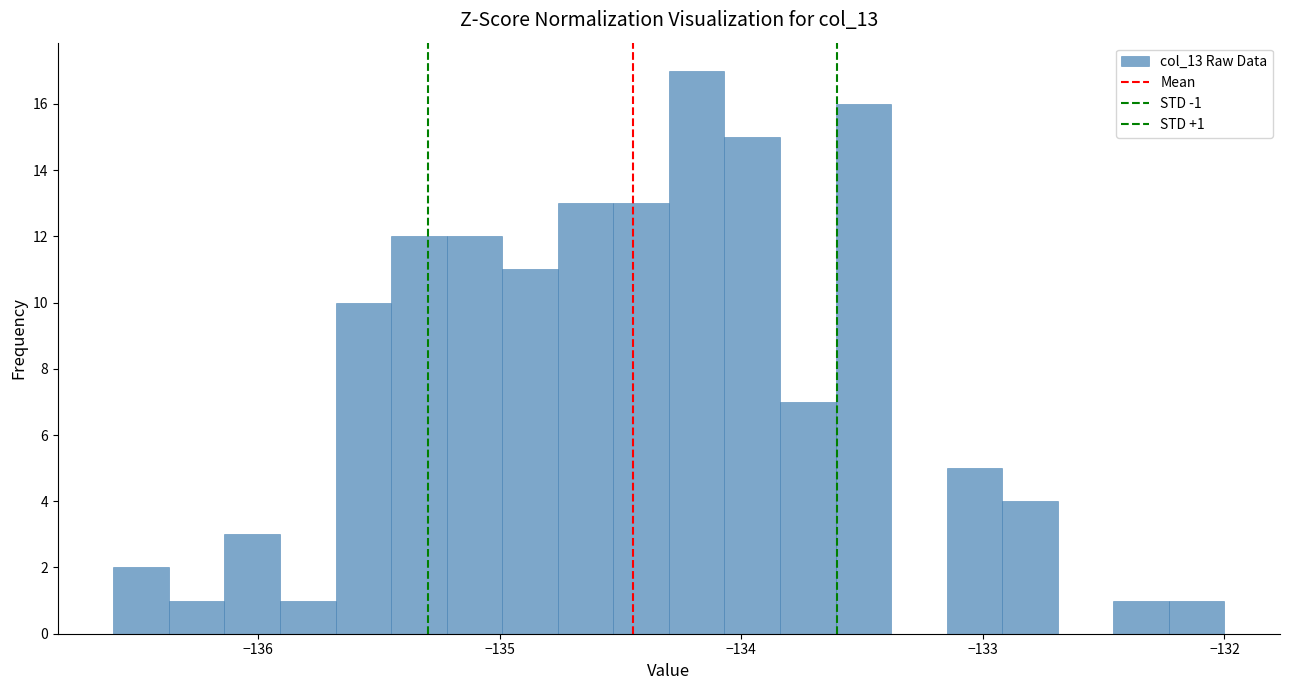

Around what value on the x-axis is the tallest bar? Give the approximate position of its centre, as read against the axis.

-134.2